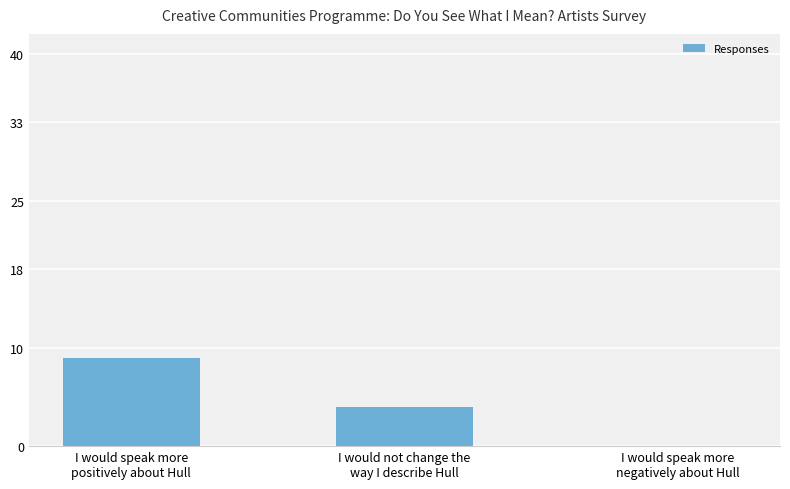

What is the sum of all values?

13